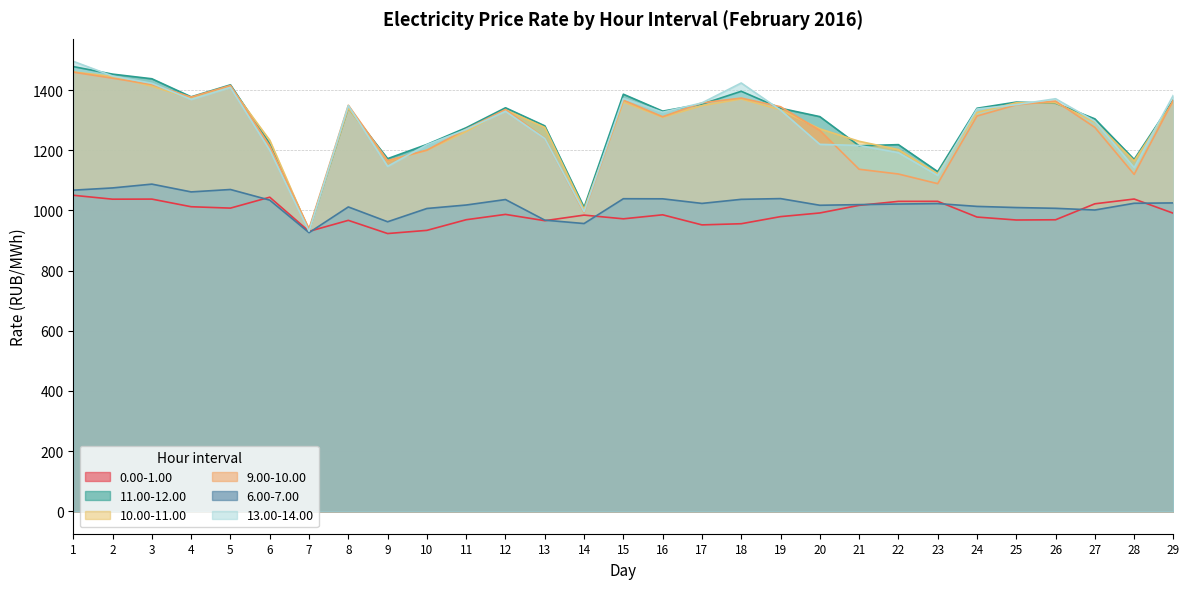

Reading right to left, transcribe all the data shown in this chart.

0.00-1.00: 29=990.7	28=1038.1	27=1022.3	26=969.2	25=968.4	24=978.2	23=1030.5	22=1030.3	21=1017.1	20=991.8	19=979.6	18=956.0	17=952.1	16=985.6	15=972.3	14=984.7	13=966.1	12=987.0	11=969.3	10=933.9	9=923.4	8=967.2	7=930.6	6=1044.2	5=1007.9	4=1012.5	3=1037.9	2=1037.6	1=1050.6
11.00-12.00: 29=1367.6	28=1169.9	27=1304.7	26=1356.5	25=1360.4	24=1339.9	23=1129.2	22=1219.0	21=1215.1	20=1312.1	19=1340.0	18=1396.4	17=1353.7	16=1330.3	15=1386.6	14=1010.5	13=1281.4	12=1341.6	11=1275.3	10=1219.6	9=1172.3	8=1340.7	7=933.5	6=1221.8	5=1417.8	4=1378.0	3=1438.0	2=1453.4	1=1478.5
10.00-11.00: 29=1362.7	28=1164.8	27=1293.9	26=1358.2	25=1358.1	24=1325.9	23=1121.6	22=1202.5	21=1230.1	20=1271.4	19=1334.9	18=1370.9	17=1348.7	16=1310.1	15=1360.7	14=1003.6	13=1276.3	12=1334.6	11=1262.8	10=1200.2	9=1164.4	8=1340.7	7=933.4	6=1233.6	5=1410.8	4=1372.3	3=1413.3	2=1445.5	1=1460.7
9.00-10.00: 29=1367.5	28=1120.0	27=1276.2	26=1363.8	25=1351.2	24=1314.1	23=1089.3	22=1121.3	21=1137.2	20=1266.3	19=1345.0	18=1373.8	17=1358.0	16=1311.8	15=1366.8	14=992.9	13=1240.2	12=1335.7	11=1270.1	10=1200.8	9=1165.7	8=1349.8	7=938.9	6=1214.4	5=1415.8	4=1377.0	3=1419.0	2=1439.8	1=1460.0
6.00-7.00: 29=1025.2	28=1024.0	27=1001.6	26=1007.3	25=1009.8	24=1013.6	23=1023.0	22=1021.5	21=1019.5	20=1017.4	19=1039.5	18=1037.1	17=1023.6	16=1038.8	15=1039.2	14=956.6	13=967.9	12=1036.4	11=1018.2	10=1006.7	9=962.5	8=1011.8	7=926.4	6=1034.5	5=1069.8	4=1061.8	3=1087.7	2=1075.0	1=1067.6
13.00-14.00: 29=1383.8	28=1142.5	27=1297.0	26=1371.6	25=1352.0	24=1337.4	23=1116.6	22=1192.2	21=1216.2	20=1220.0	19=1333.8	18=1423.9	17=1357.7	16=1326.7	15=1372.9	14=996.0	13=1239.5	12=1329.9	11=1269.4	10=1218.6	9=1146.8	8=1348.8	7=931.1	6=1200.6	5=1409.3	4=1369.3	3=1422.8	2=1447.1	1=1496.0